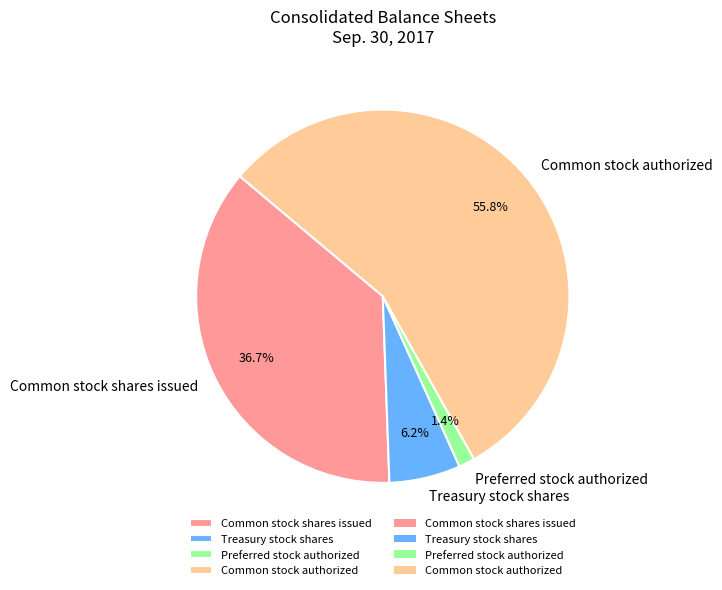

To the nearest percent, what percentage of the pie is Treasury stock shares?

6%